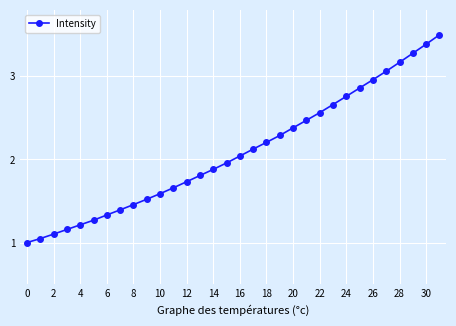

What is the maximum value shown in the chart?

3.5